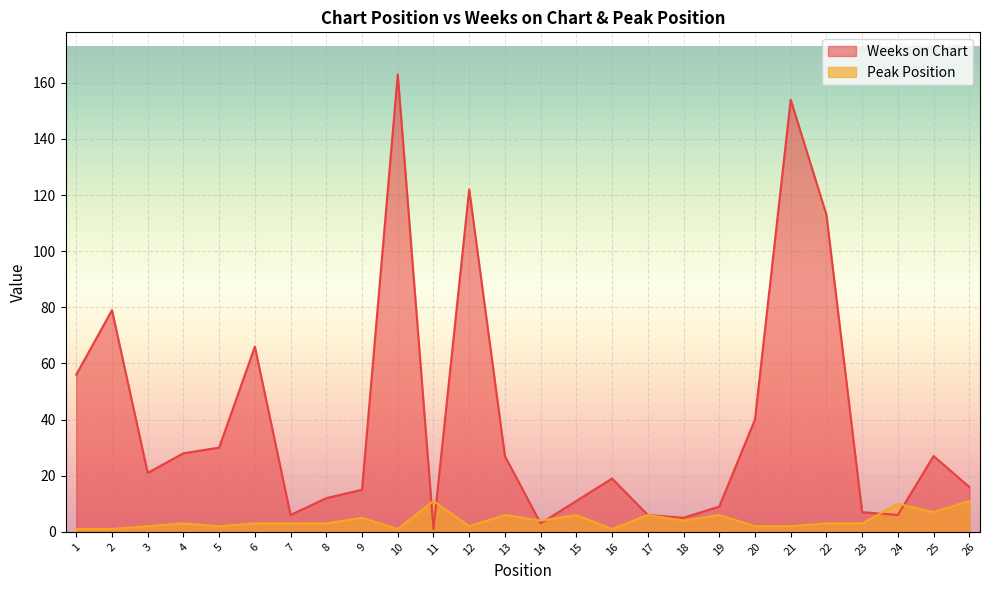

What is the minimum value shown in the chart?

1